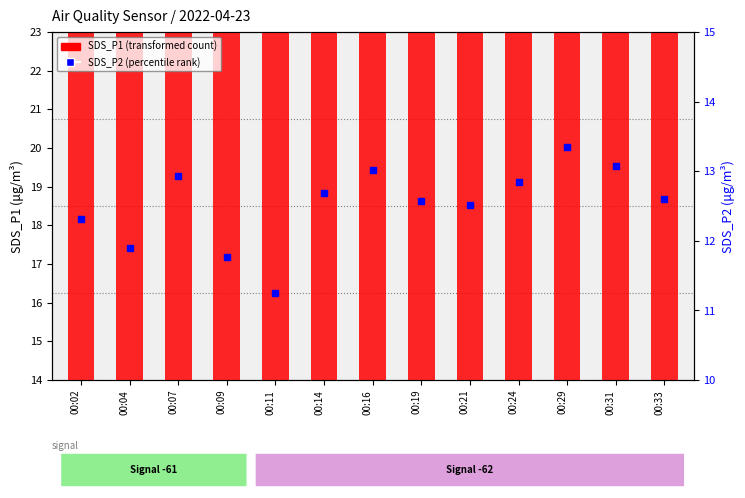

True or false: the data shows 24.8 at 00:16.

False